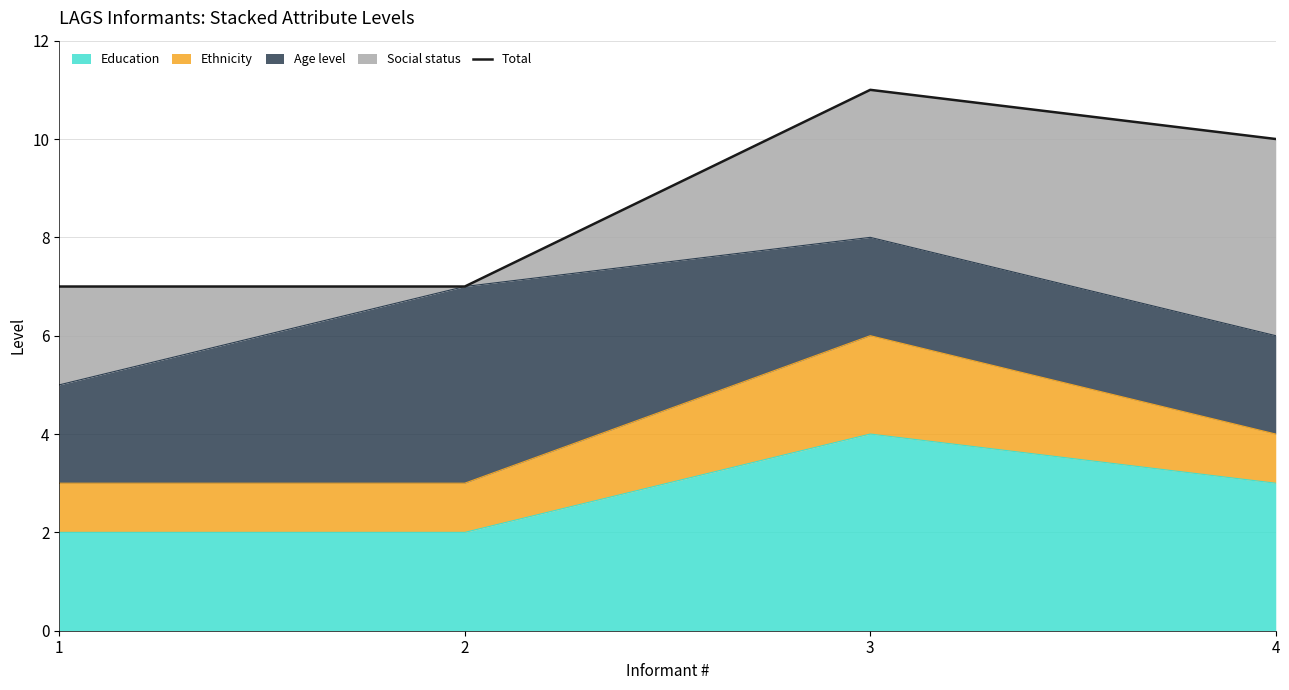

True or false: the data has more than 0 interior local peaks.

True